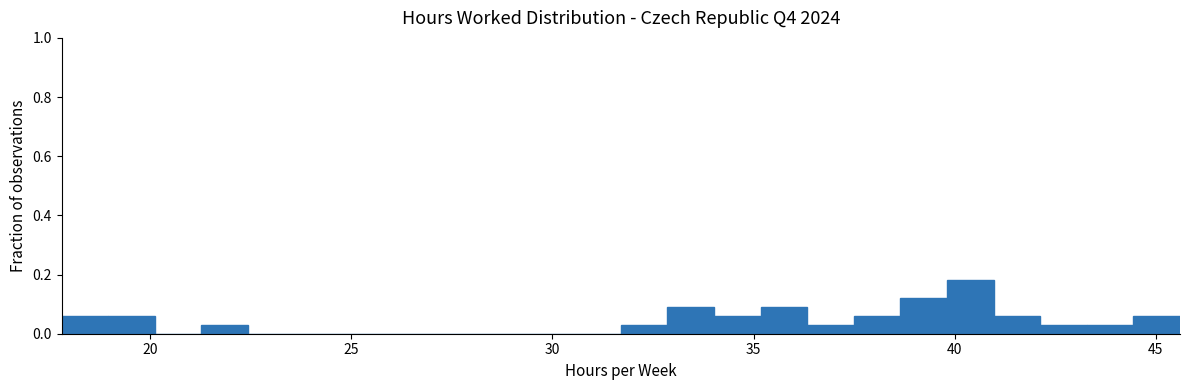

Around what value on the x-axis is the tallest bar? Give the approximate position of its centre, as read against the axis.

40.5